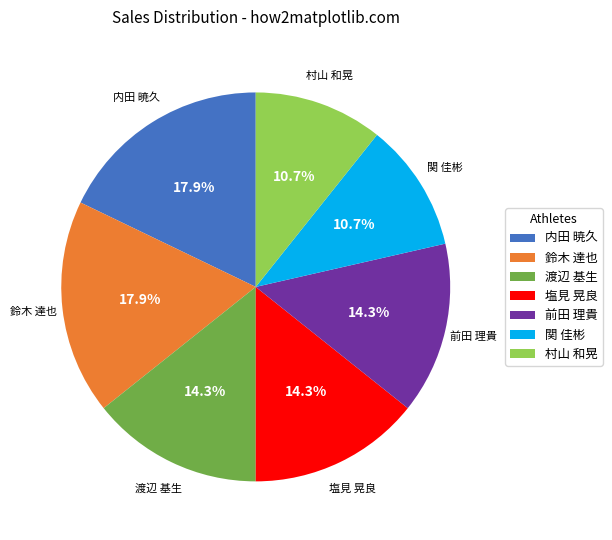

Is there any slice that represents more than half of the pie?

No